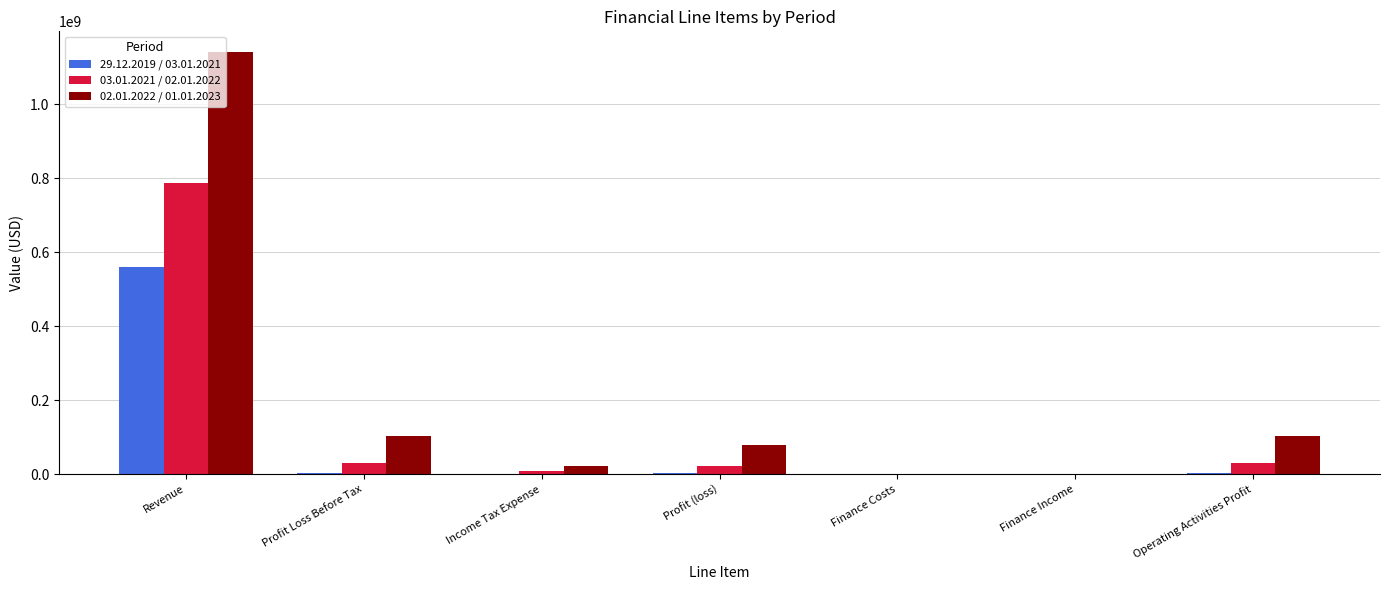

The 02.01.2022 / 01.01.2023 series shows 165523055 at Operating Activities Profit. True or false?

False